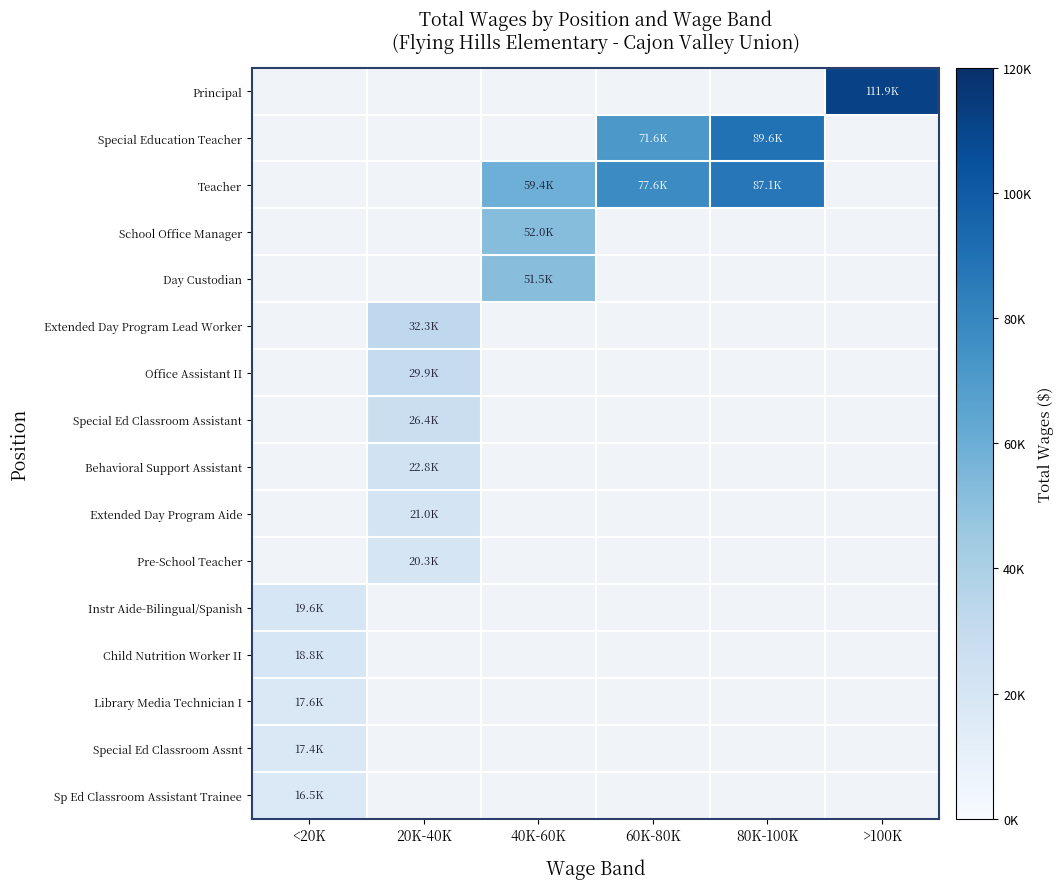

Count the number of categories in the chart.

6